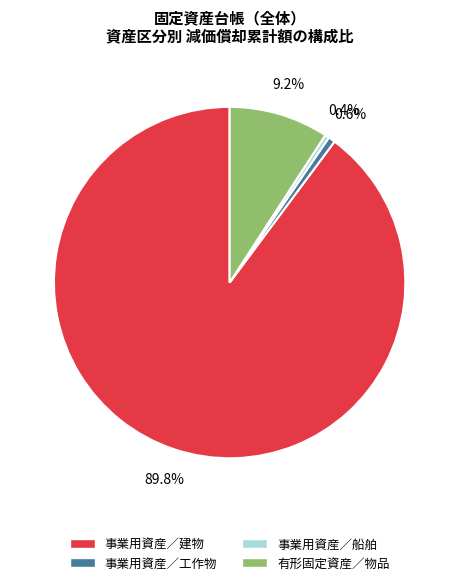

What is the majority slice?

事業用資産／建物